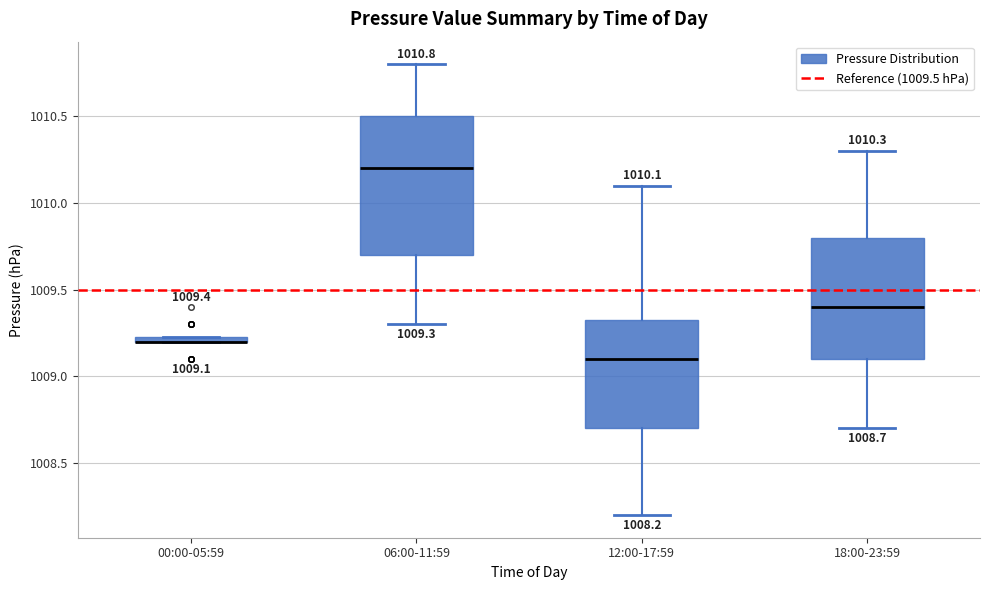

Comparing the boxes themselves (not the whiskers), which one is the tallest?

06:00-11:59